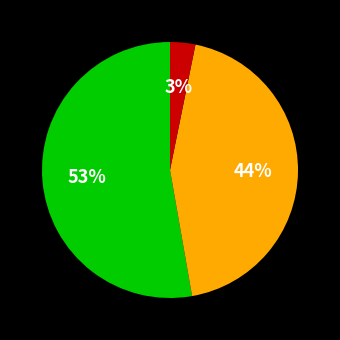

Does any single category account for the majority?

Yes